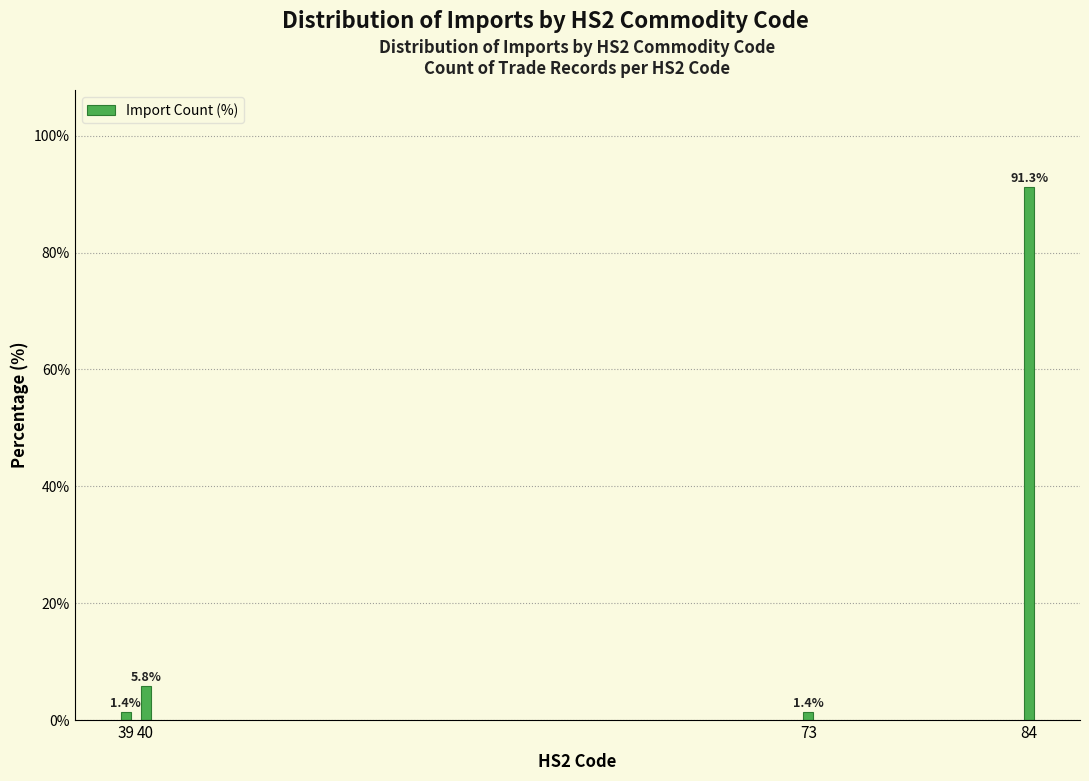

Reading left to right, transcribe all the data shown in this chart.

39=1.4	40=5.8	73=1.4	84=91.3